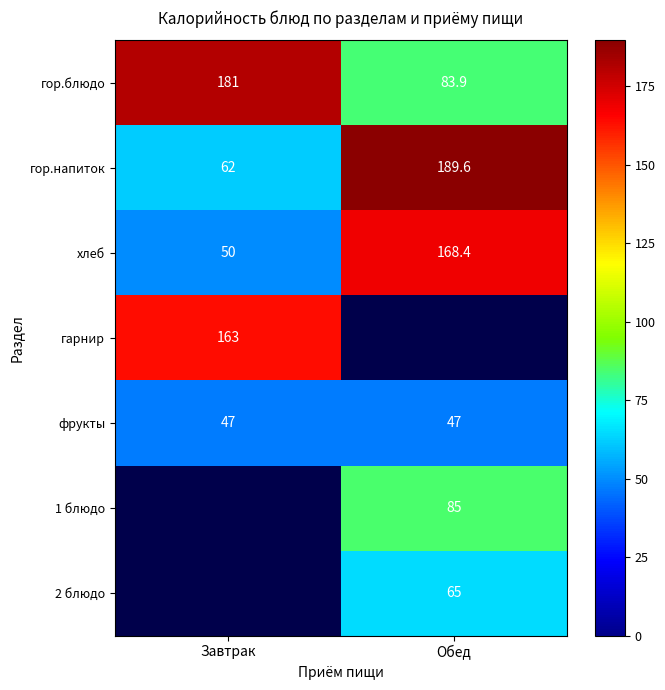

At which label is хлеб closest to 109?

Завтрак